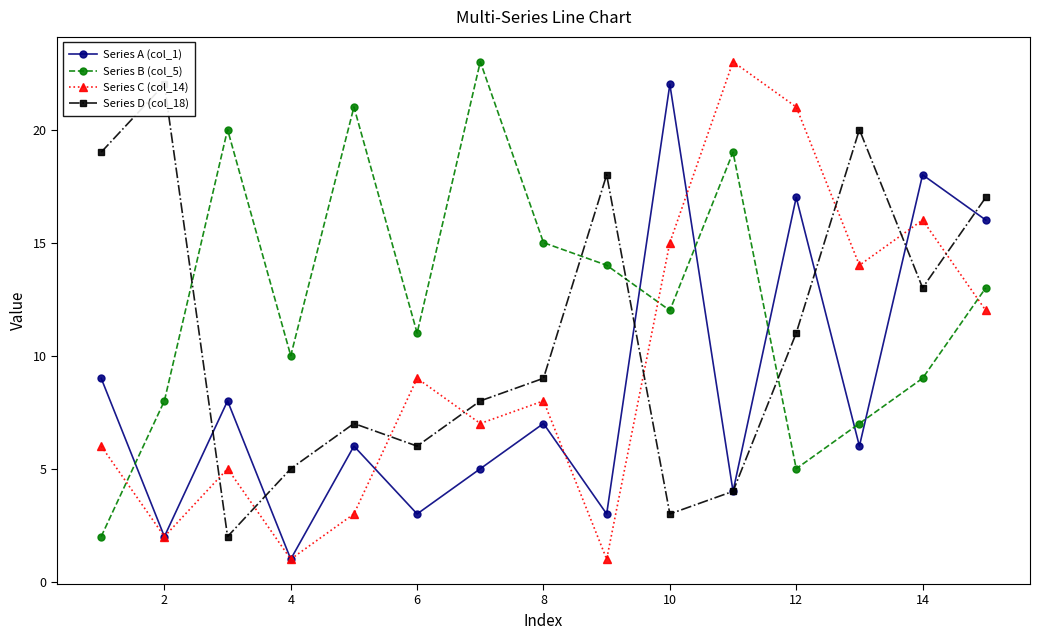

Which series ends up on top after the final intersection of Series D (col_18) and Series C (col_14)?

Series D (col_18)